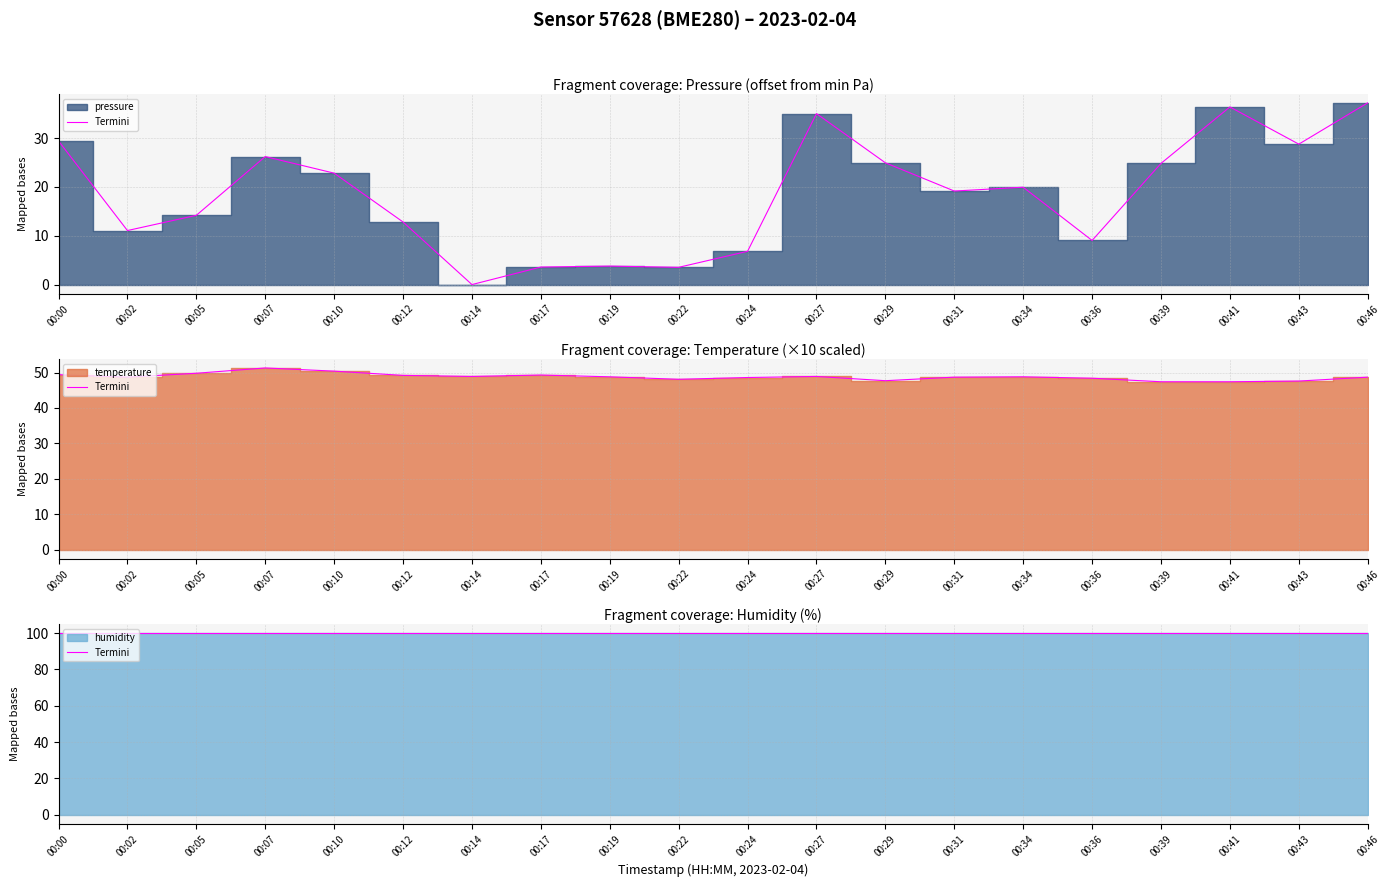

The temperature series shows 74.6 at 00:46. True or false?

False